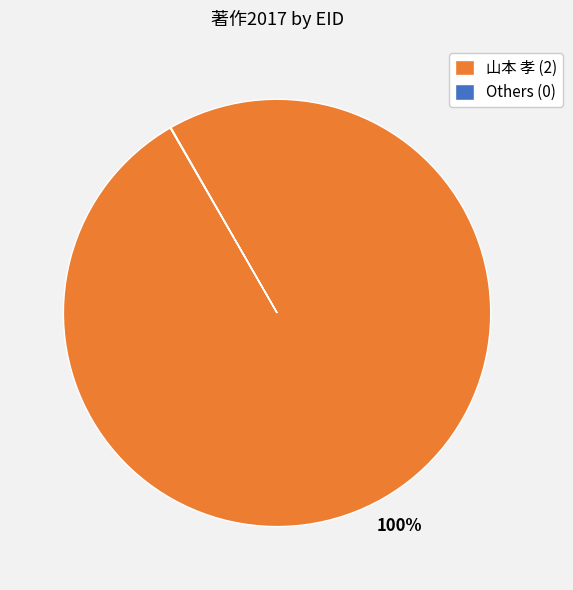

True or false: 山本 孝 (2) accounts for 100% of the total.

True